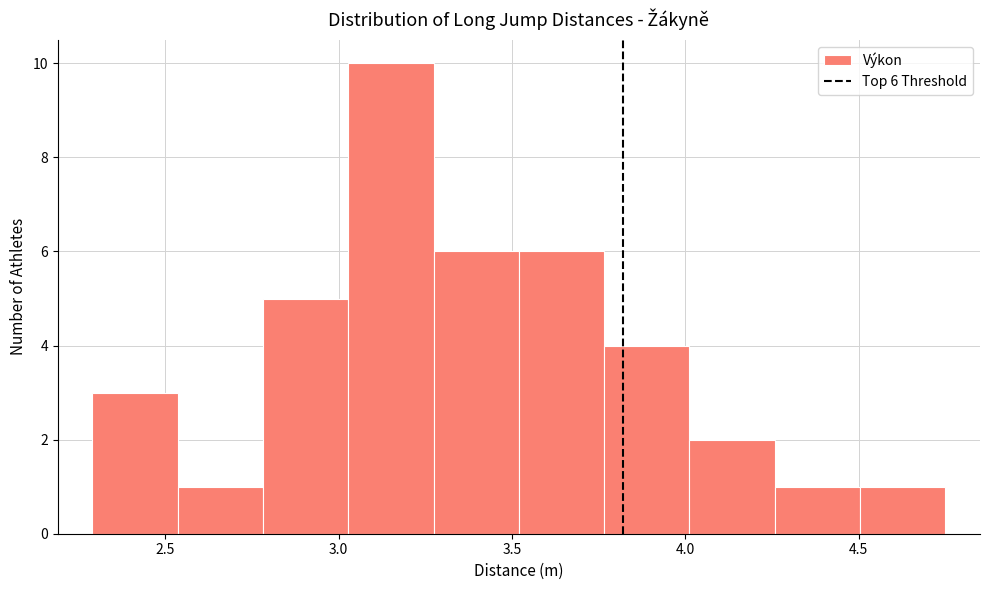

Which range on the x-axis has the tallest bar?

3.05 to 3.25